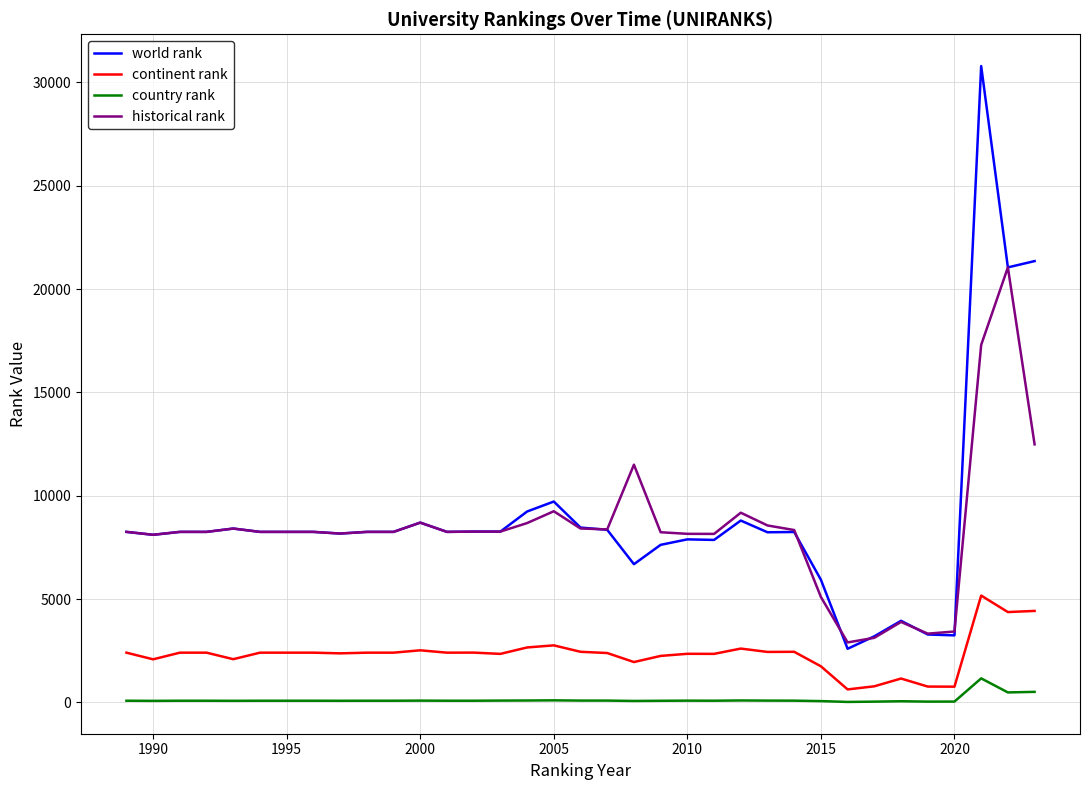

List the series in order of their peak value, highest first.

world rank, historical rank, continent rank, country rank